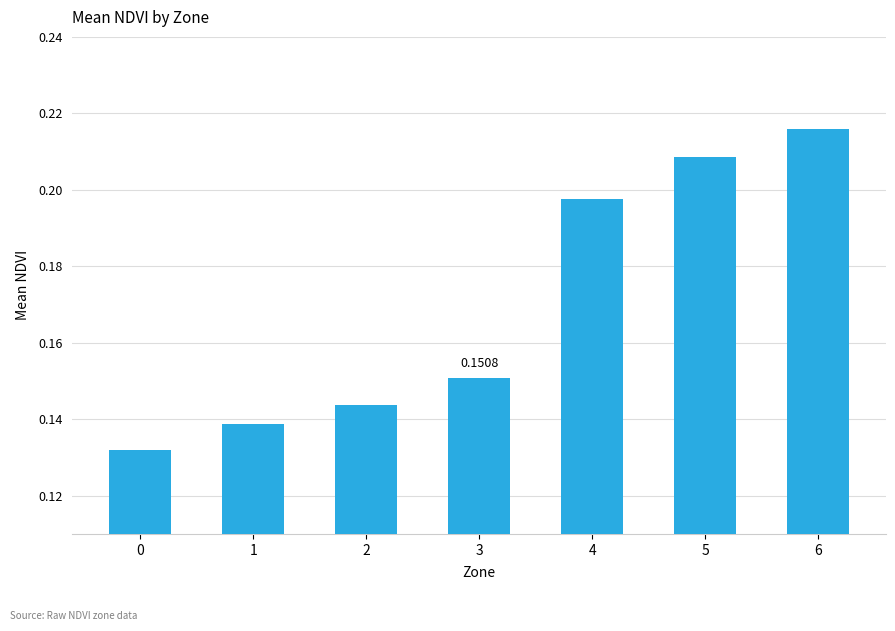

How many data points does each series have?

7